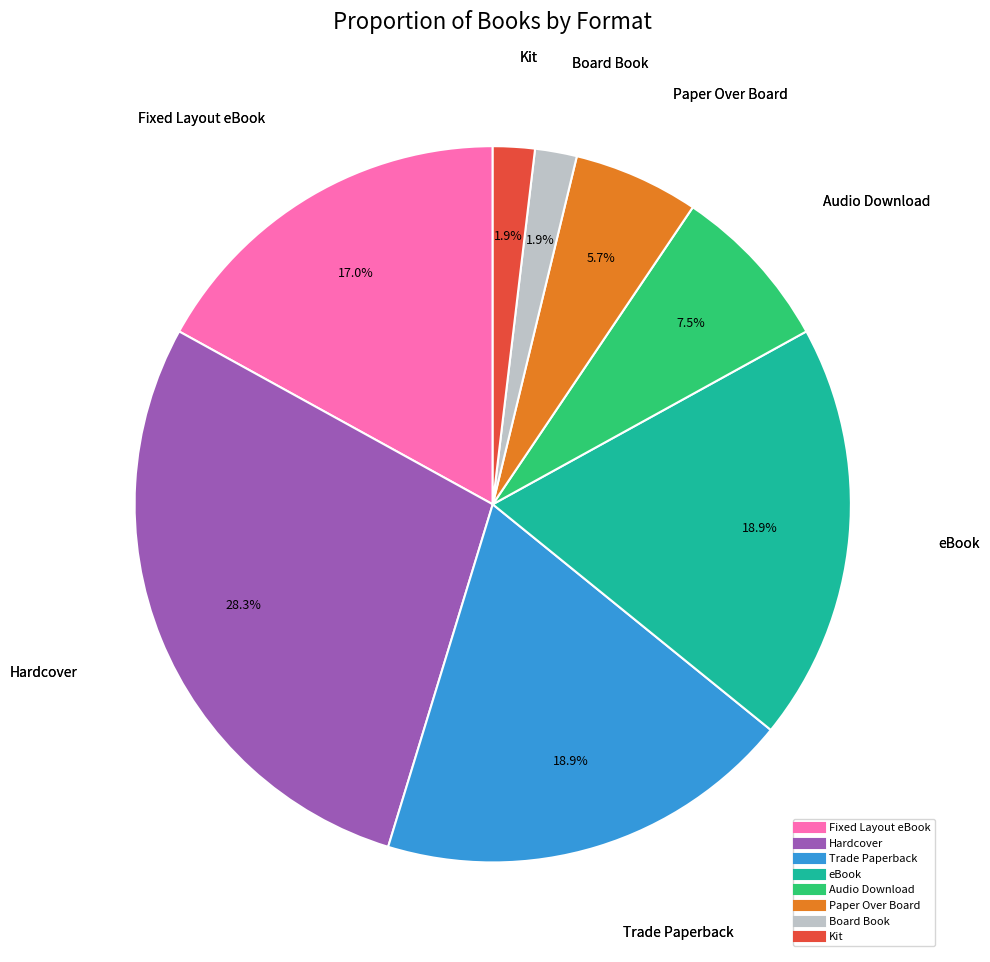

Is there any slice that represents more than half of the pie?

No